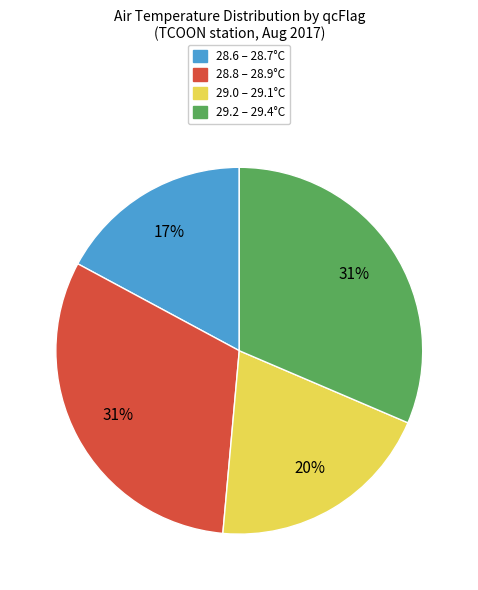

To the nearest percent, what portion does 28.6 – 28.7°C represent?

17%